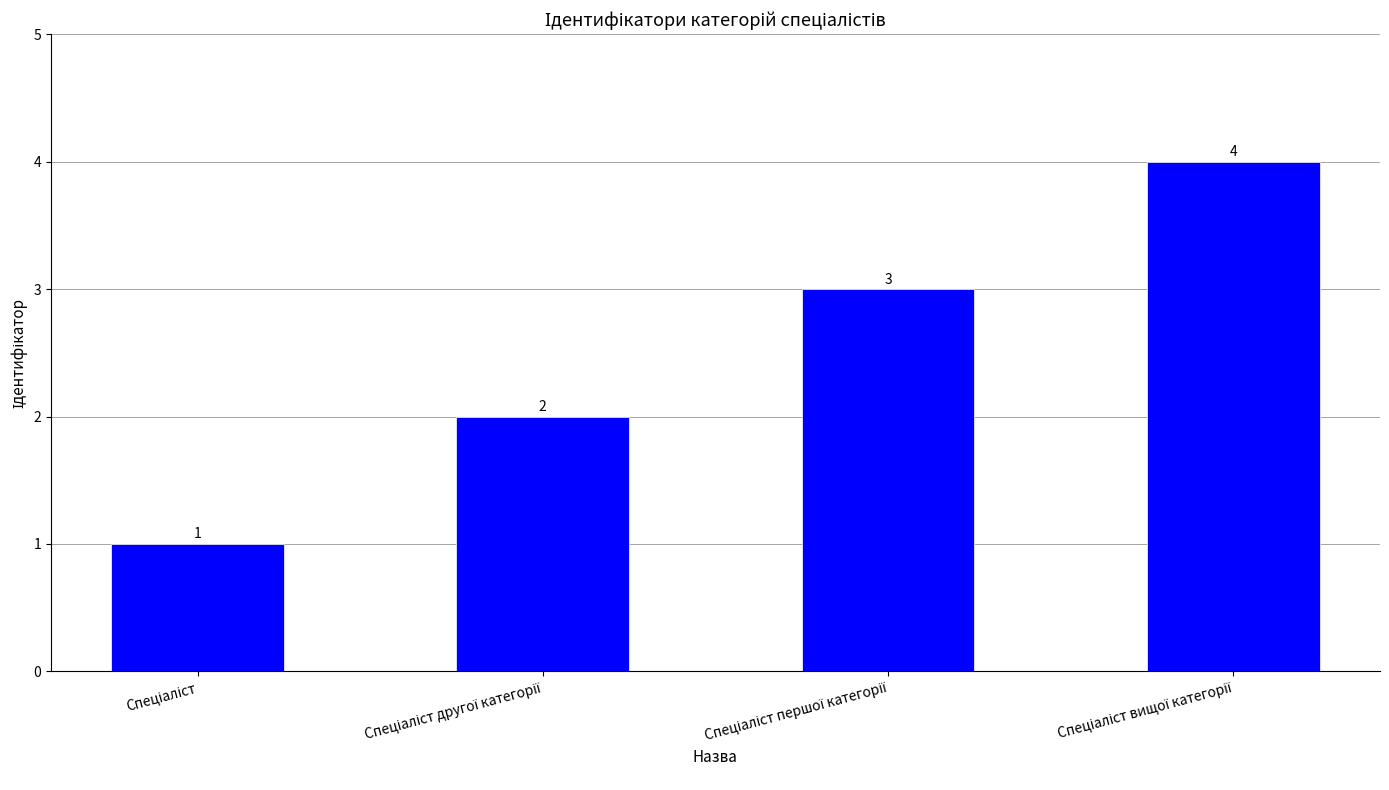

What is the smallest value displayed?

1